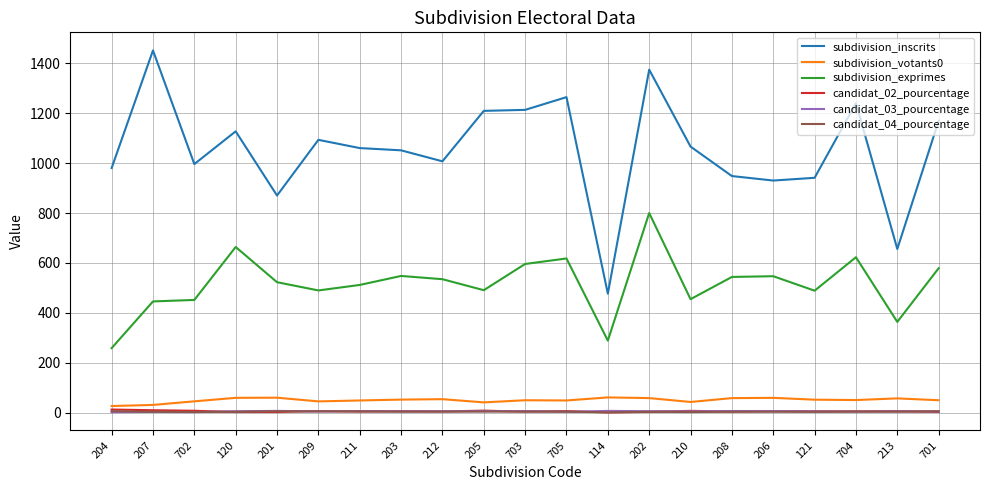

Which series has the largest total across all categories?

subdivision_inscrits